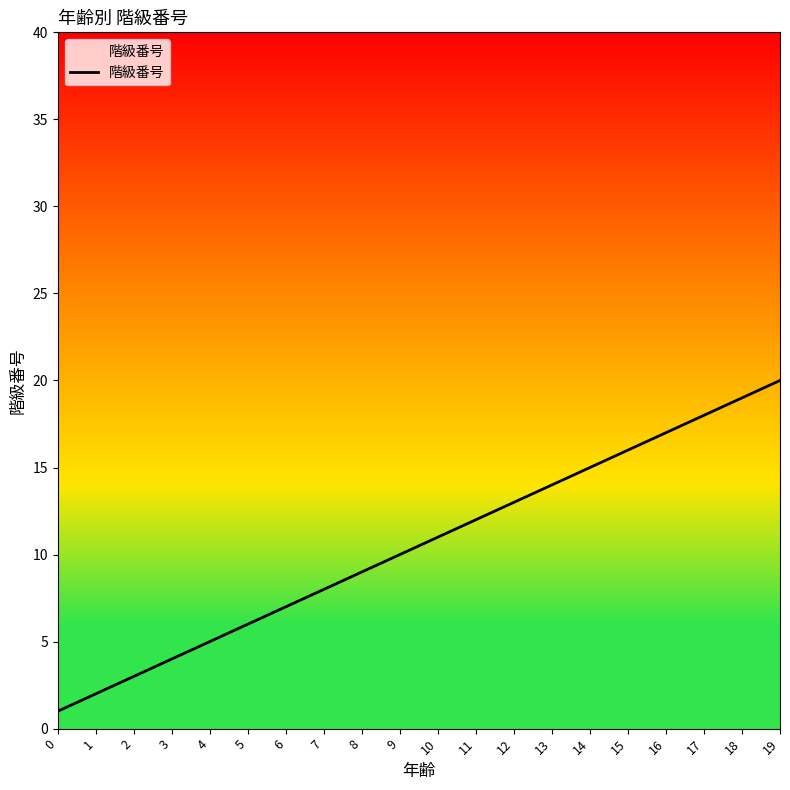

True or false: the data has more than 1 interior local peaks.

False